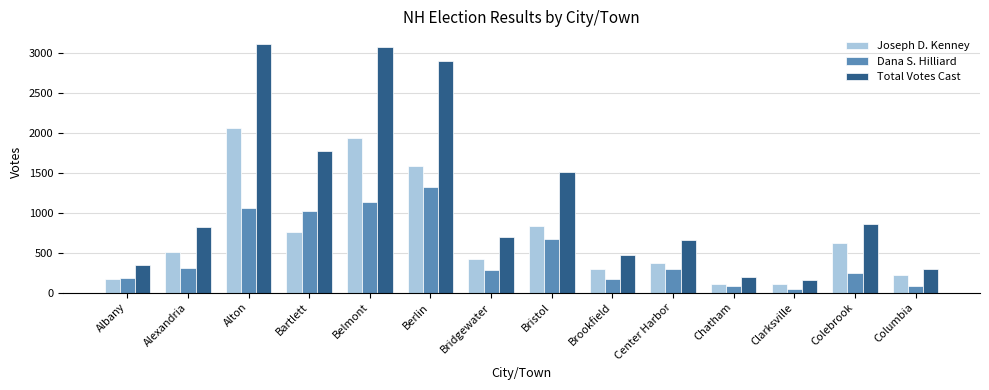

True or false: Joseph D. Kenney has a value of 422 at Bridgewater.

True